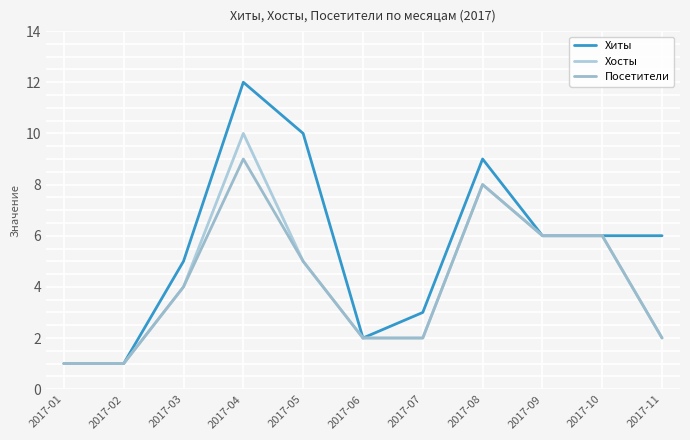

What is the sum of the Посетители values at 2017-09 and 2017-04?

15